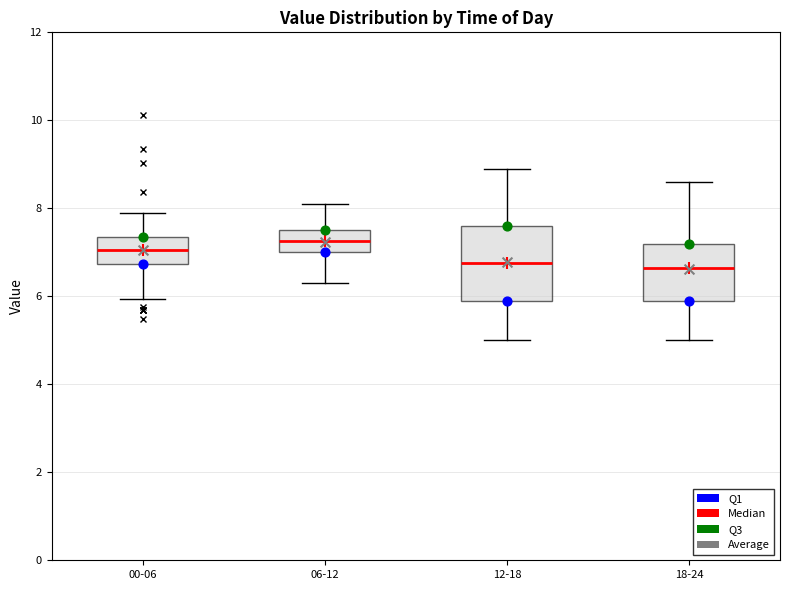

Where does the lower whisker of the box for 06-12 end on the y-axis? The values are not printed on the chart, so give them approximately, as read against the axis.

6.4